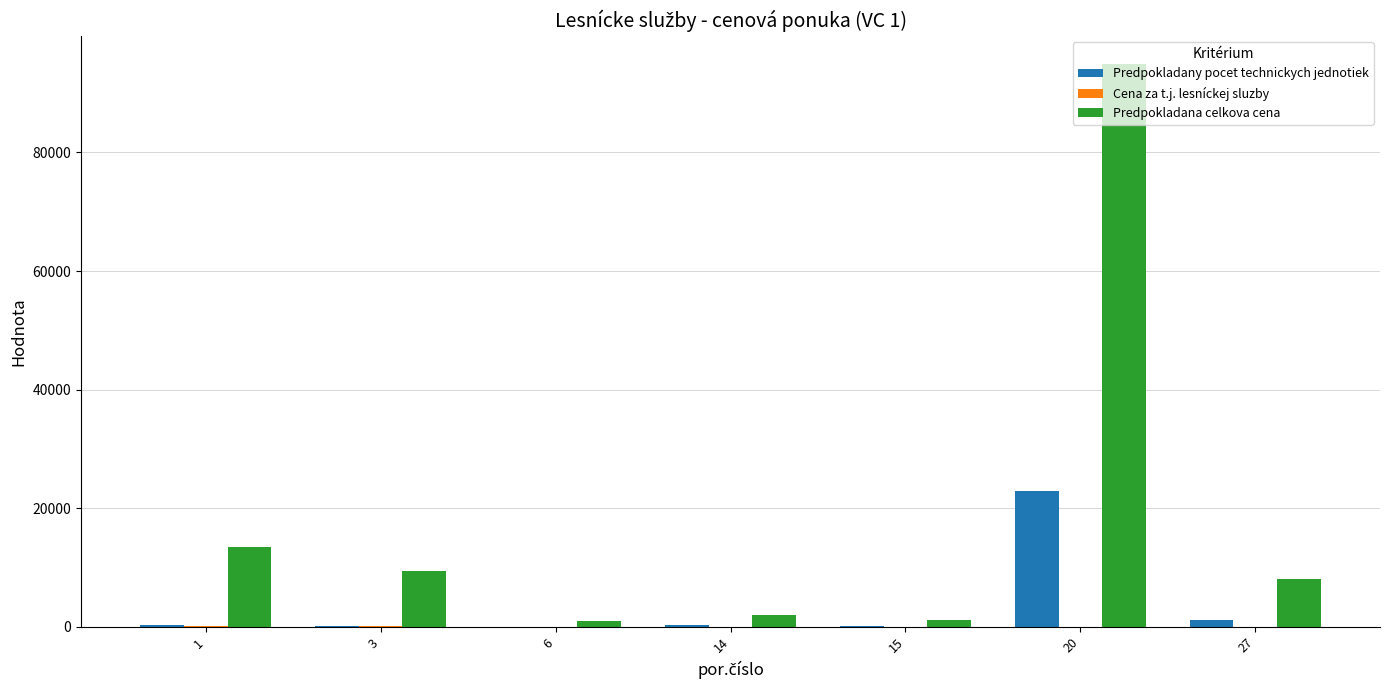

What is the greatest value displayed?

94915.3